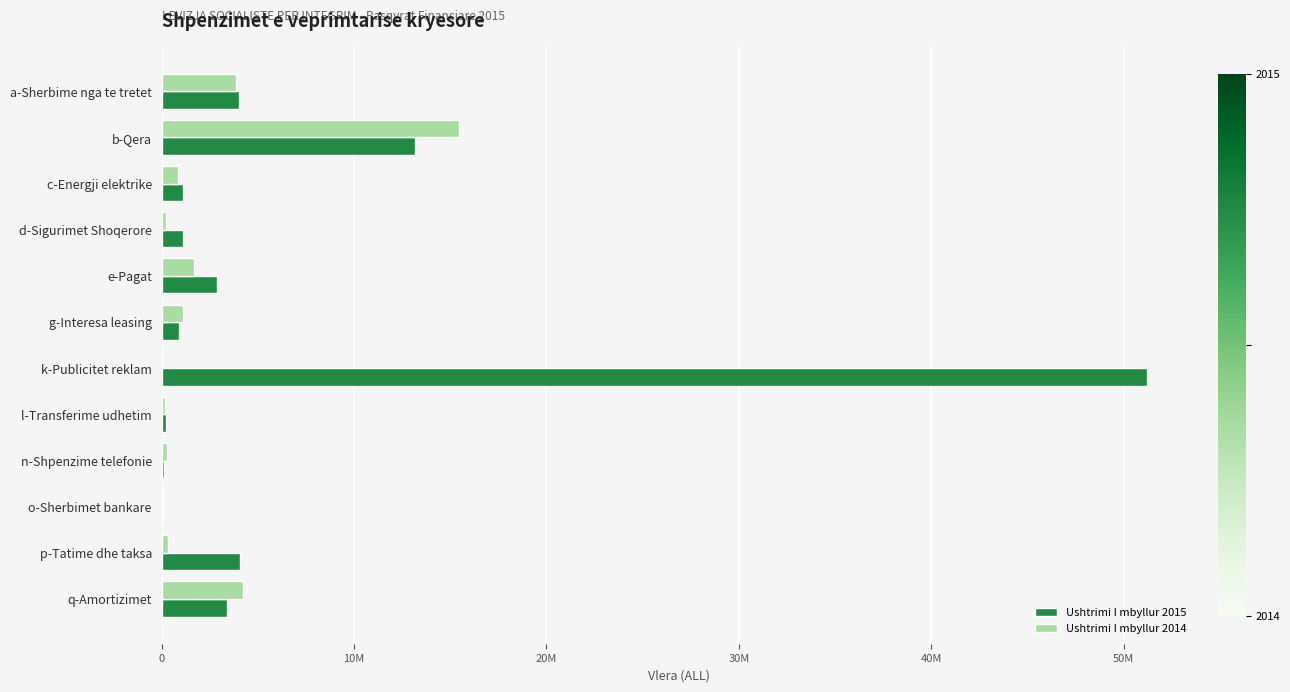

What is the maximum value shown in the chart?

51228750